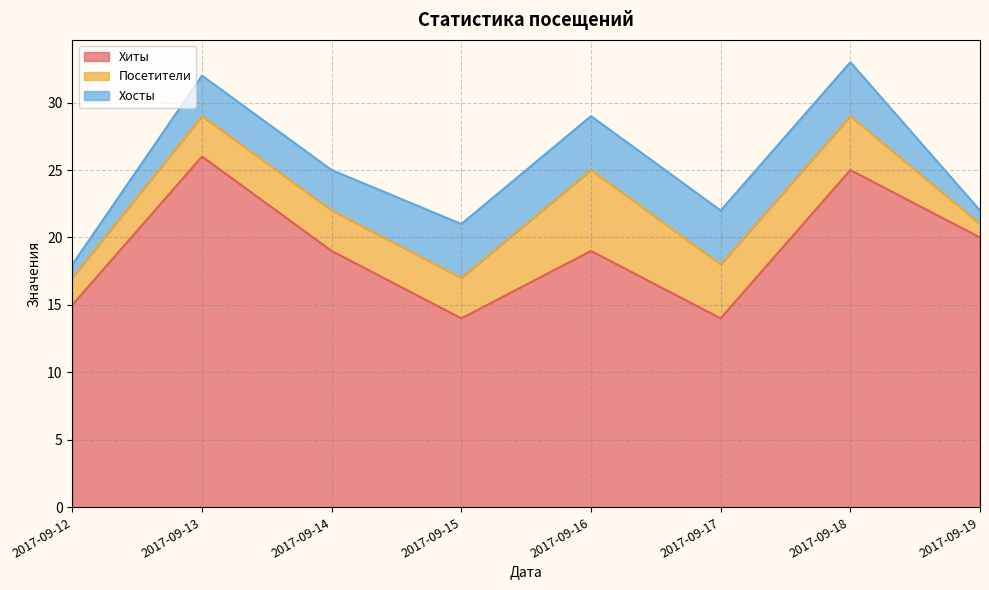

Which category has the lowest value in the Посетители series?

2017-09-19